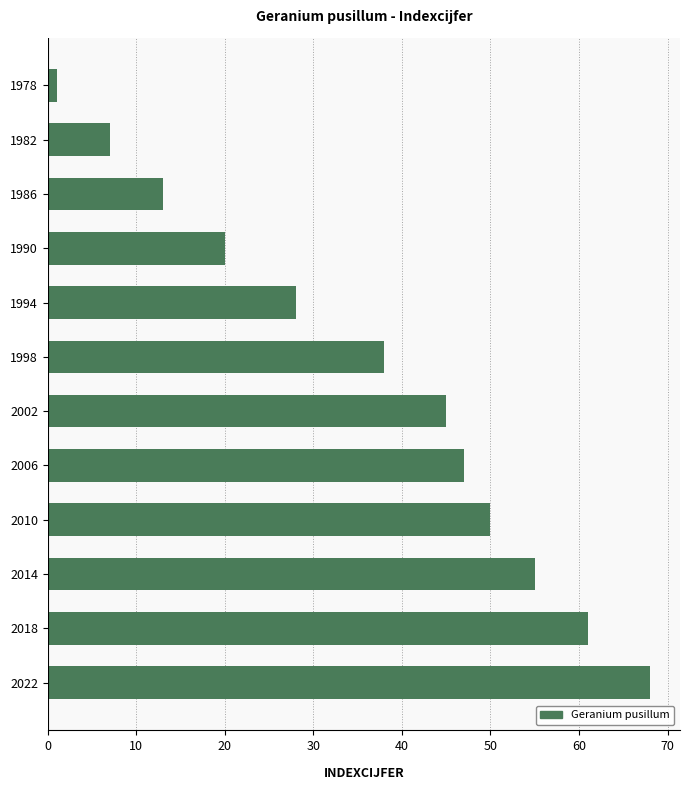

Rank the categories by value from lowest to highest.

1978, 1982, 1986, 1990, 1994, 1998, 2002, 2006, 2010, 2014, 2018, 2022